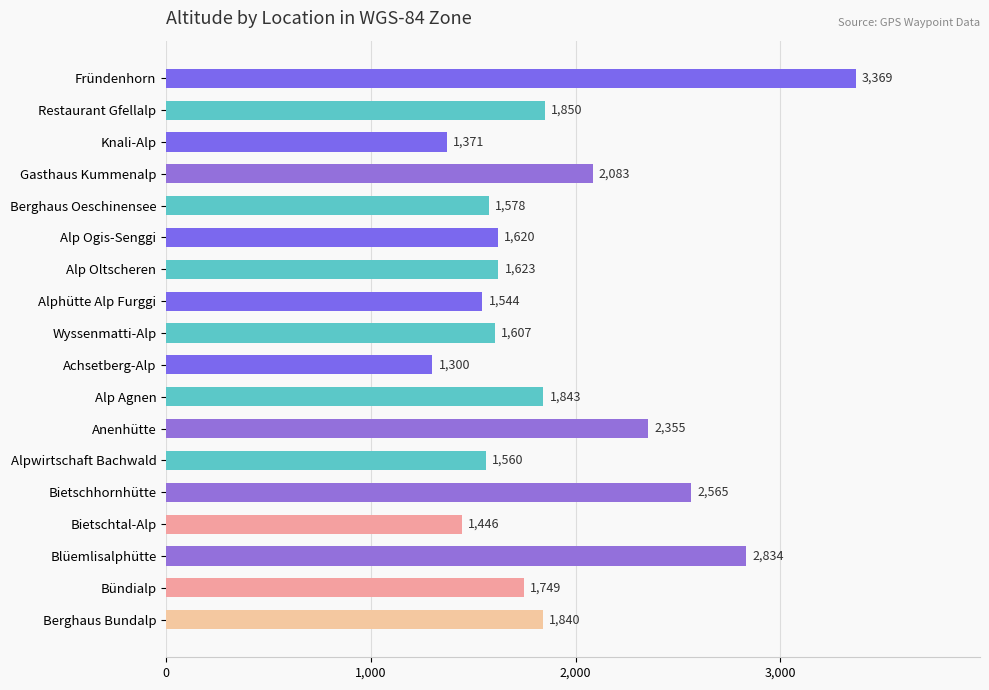

What is the smallest value displayed?

1300